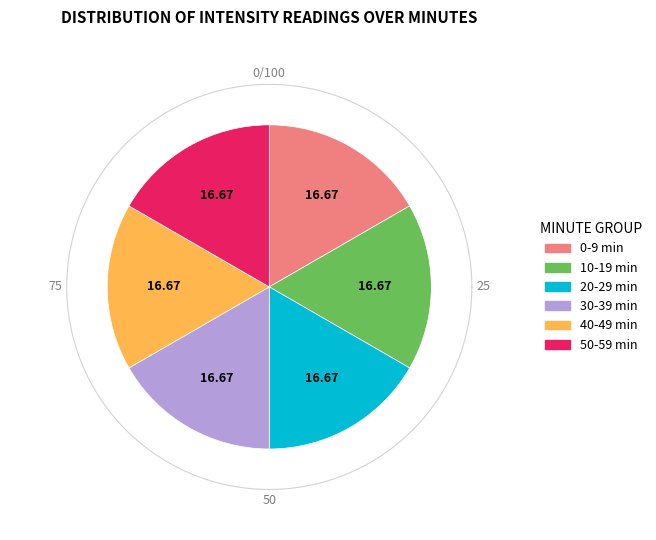

Does 4 account for over 50% of the chart?

No